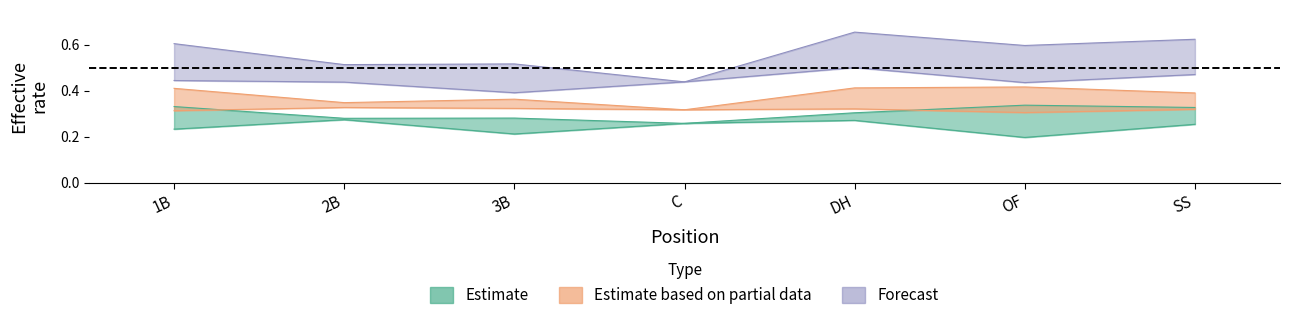

What is the spread (max minus min) of values at 3B?

0.3